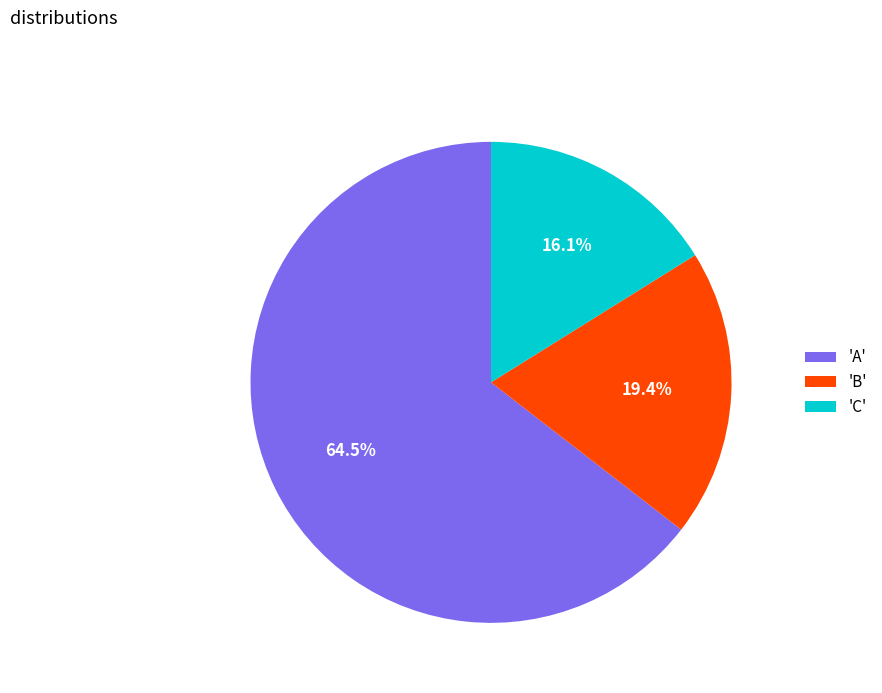

Which category has the smallest portion of the pie?

'C'